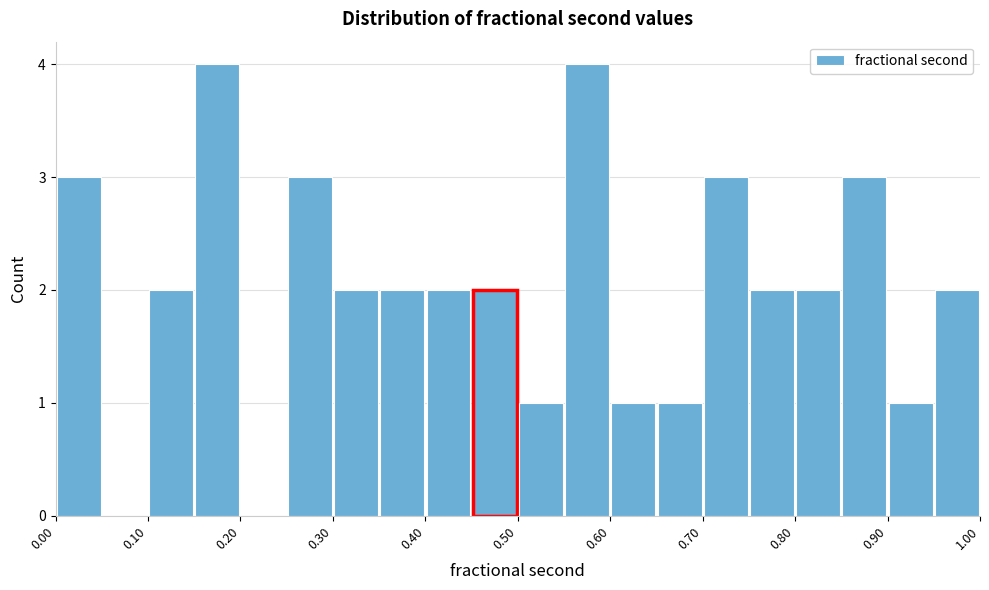

What is the height of the bar covering 0.15 to 0.20 on the x-axis? The values are not printed on the chart, so give them approximately, as read against the axis.

4